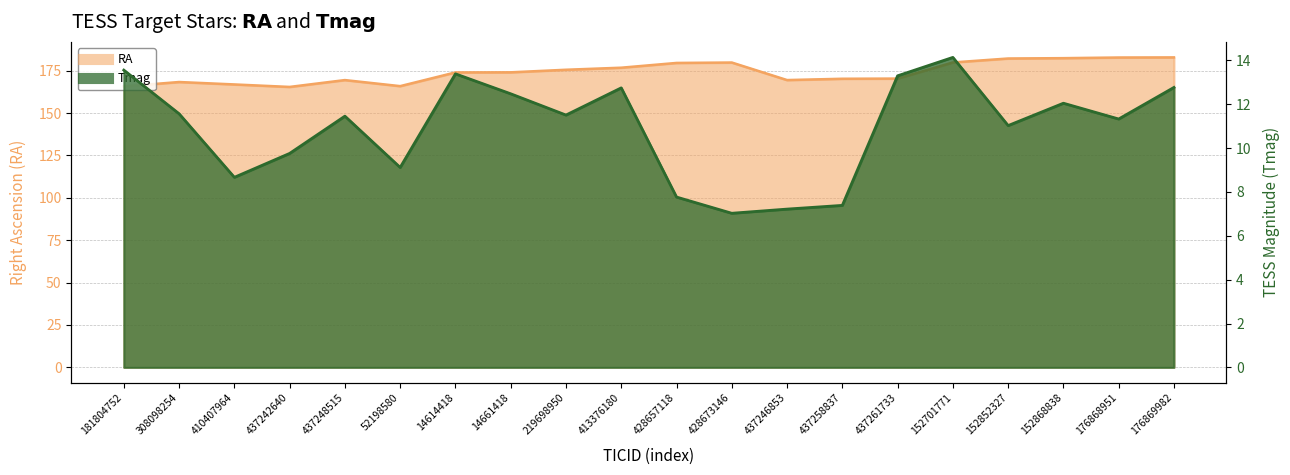

What is the label of the 20th point from the left?

176869982